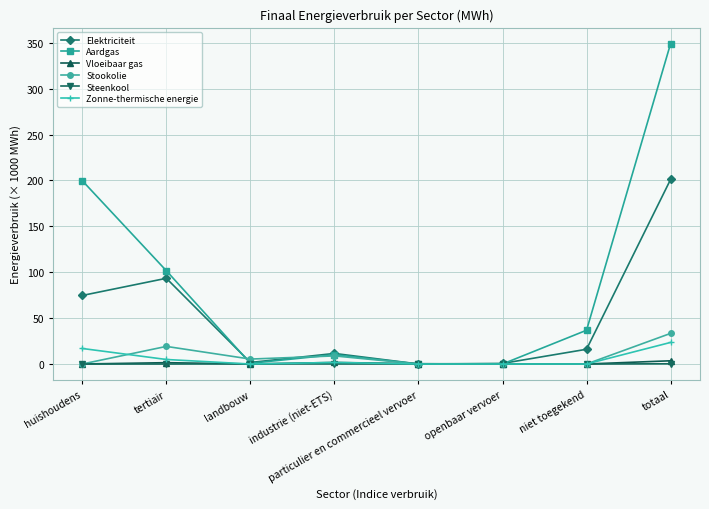

Which series has the widest spread of values?

Aardgas